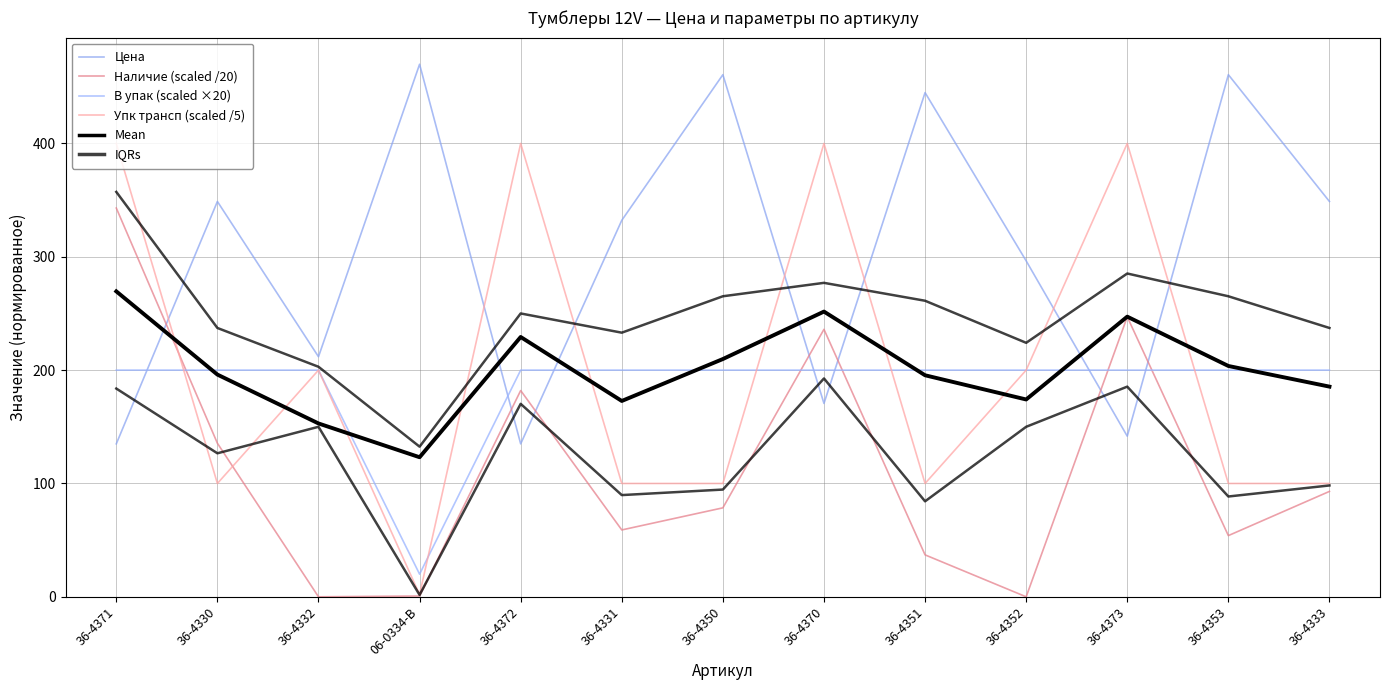

Which series changed the most between 36-4350 and 36-4353?

Наличие (scaled /20)